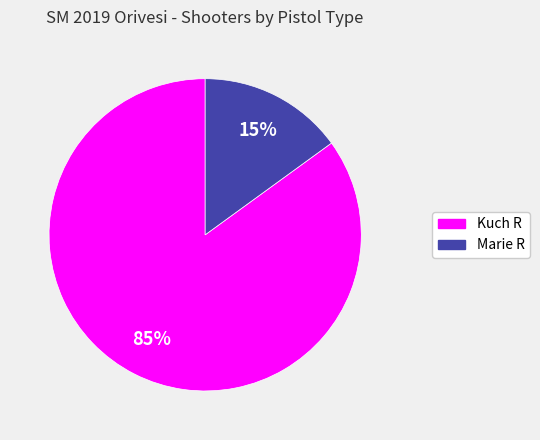

Approximately how many times larger is the value at Kuch R compared to Marie R?

5.7